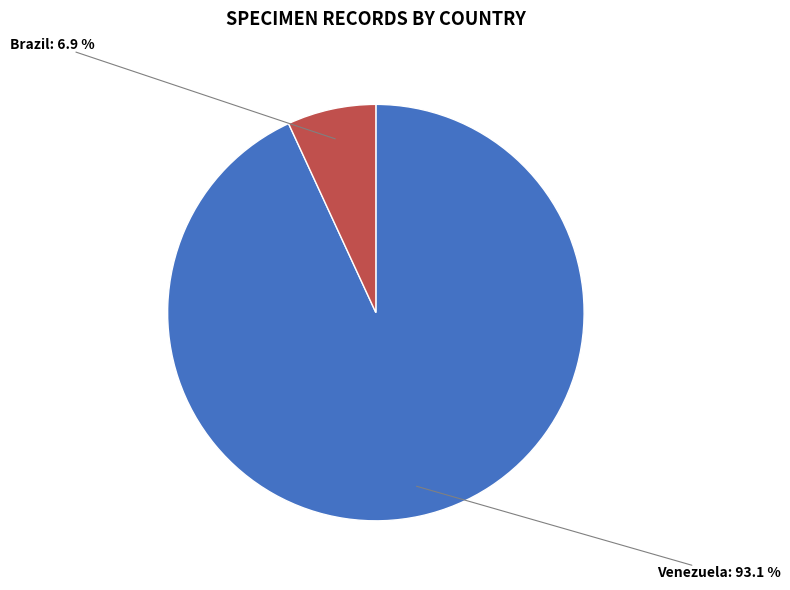

Which category accounts for the majority?

Venezuela